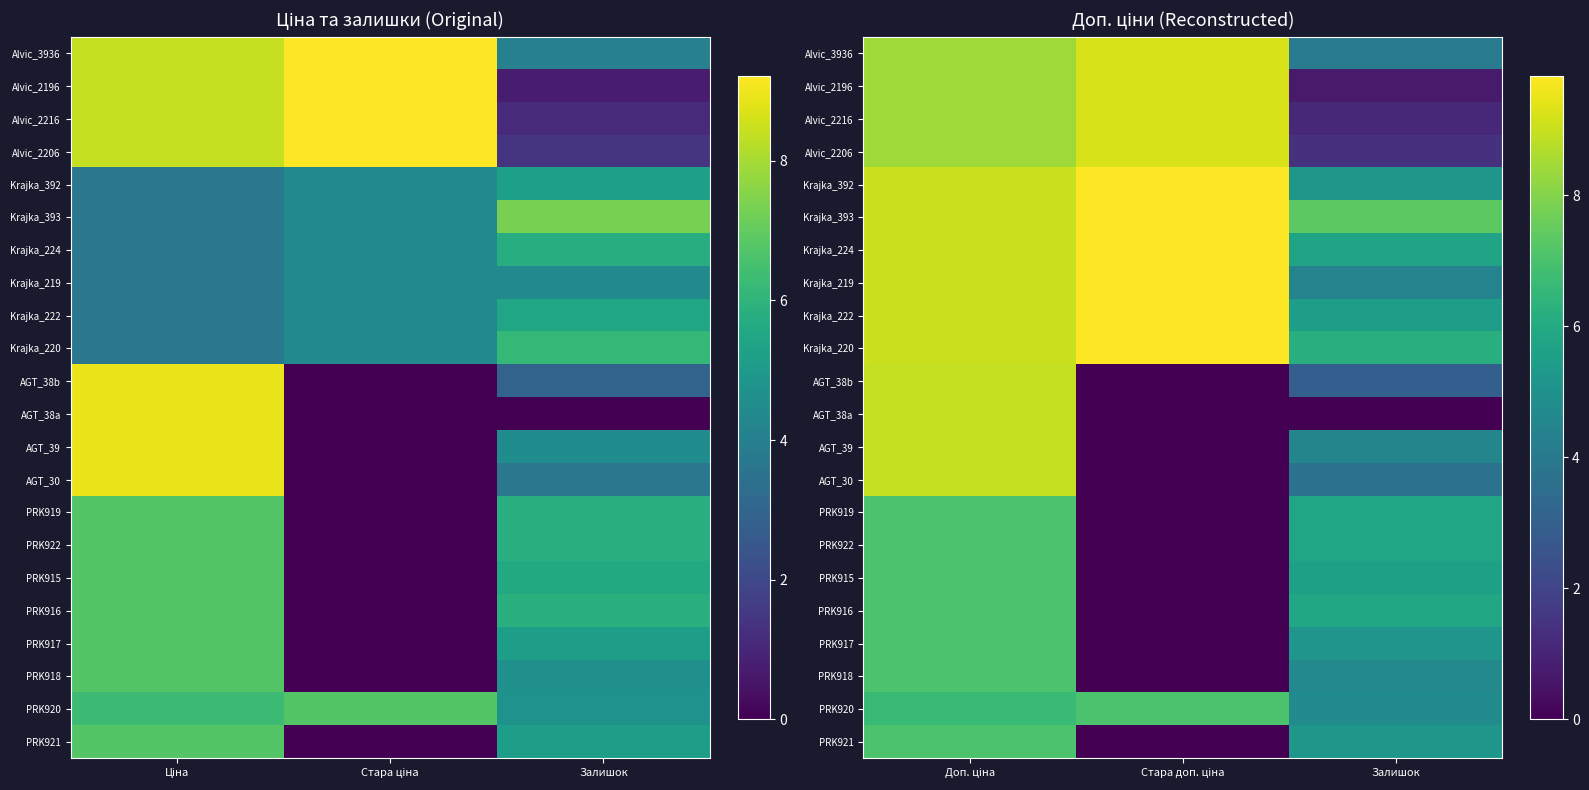

Which has a higher value, Доп. ціна or Стара доп. ціна?

Доп. ціна